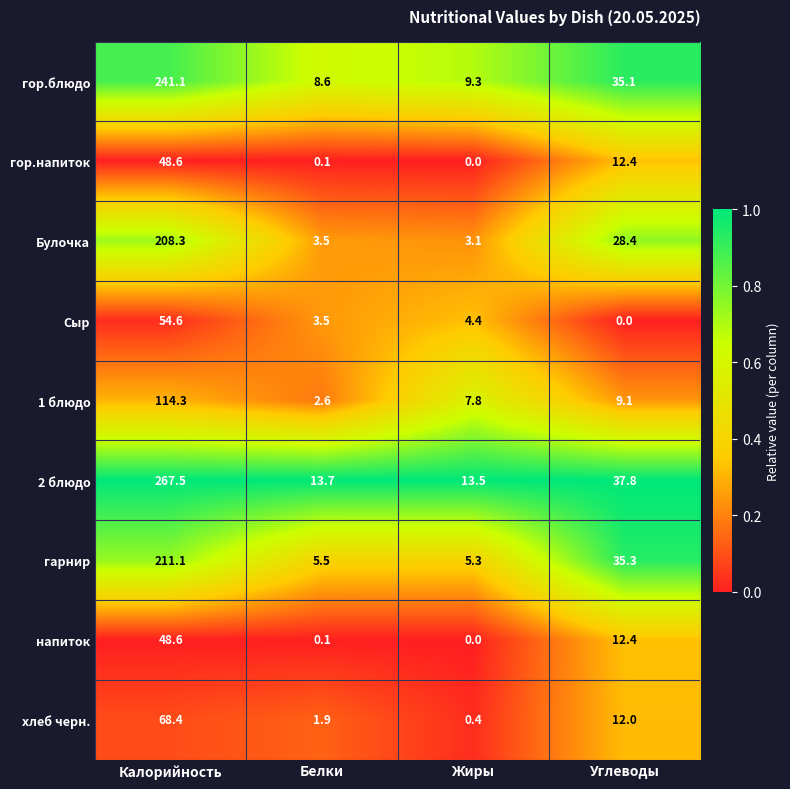

What is the difference between the maximum and minimum values in the Сыр series?

54.6